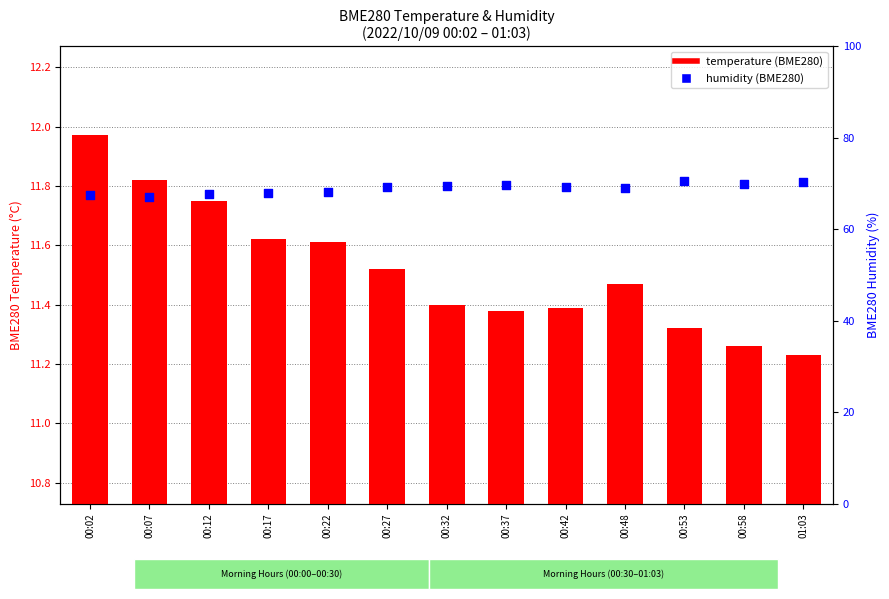

What are all the series names shown in the legend?

temperature, humidity